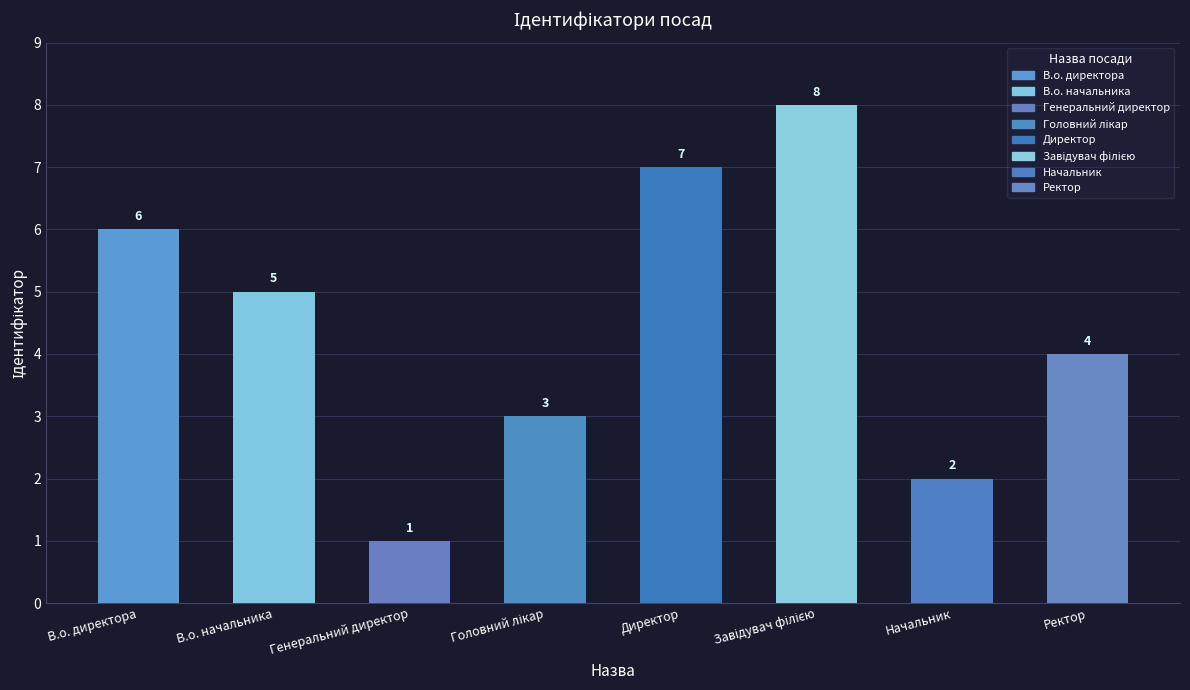

Reading left to right, transcribe all the data shown in this chart.

В.о. директора=6	В.о. начальника=5	Генеральний директор=1	Головний лікар=3	Директор=7	Завідувач філією=8	Начальник=2	Ректор=4